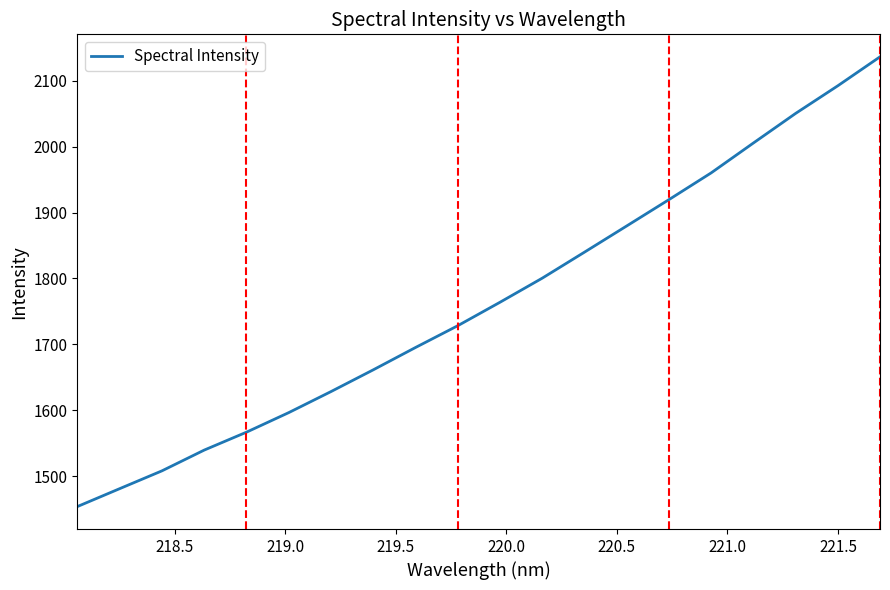

True or false: the data has more than 2 interior local peaks.

False